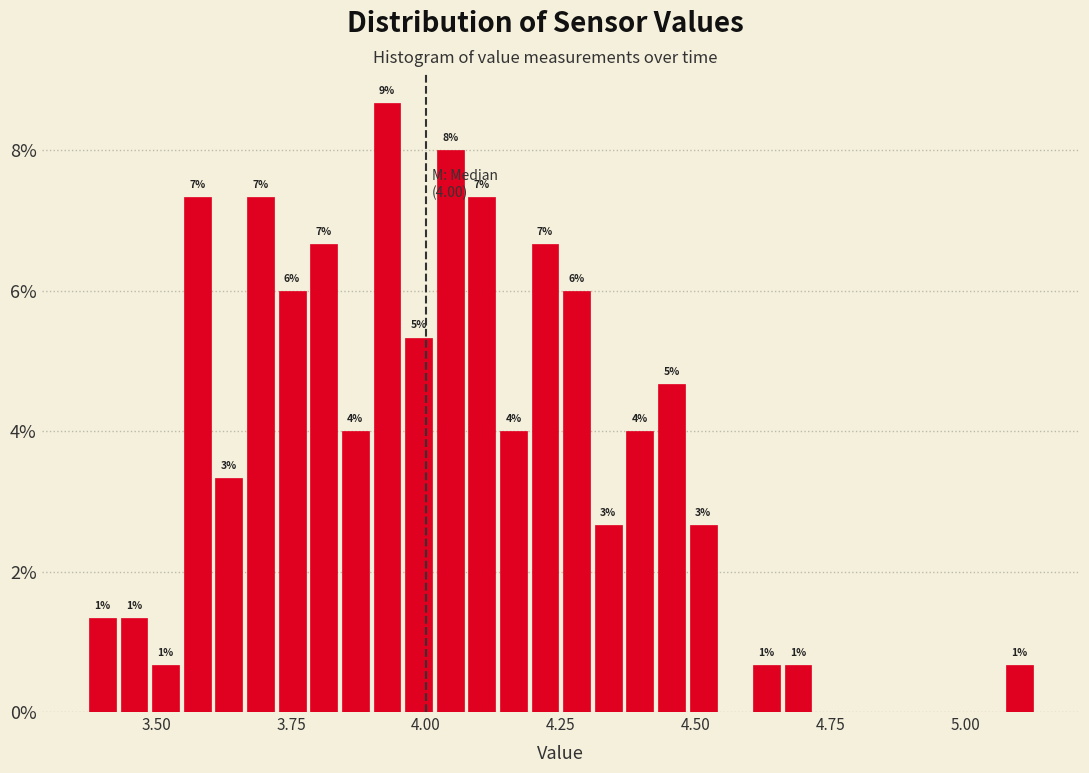

Around what value on the x-axis is the tallest bar? Give the approximate position of its centre, as read against the axis.

3.95